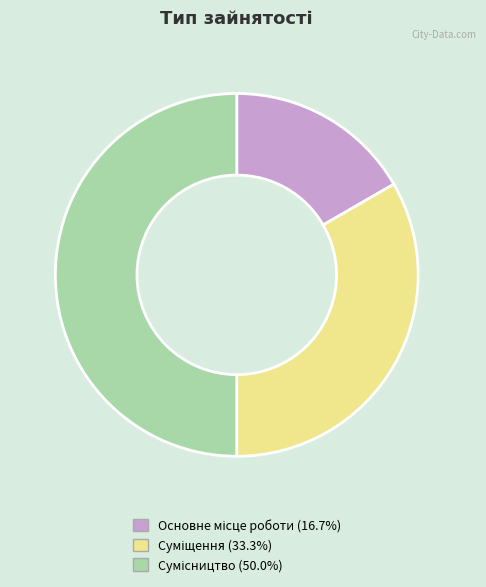

Rank the categories by value from highest to lowest.

Сумісництво, Суміщення, Основне місце роботи